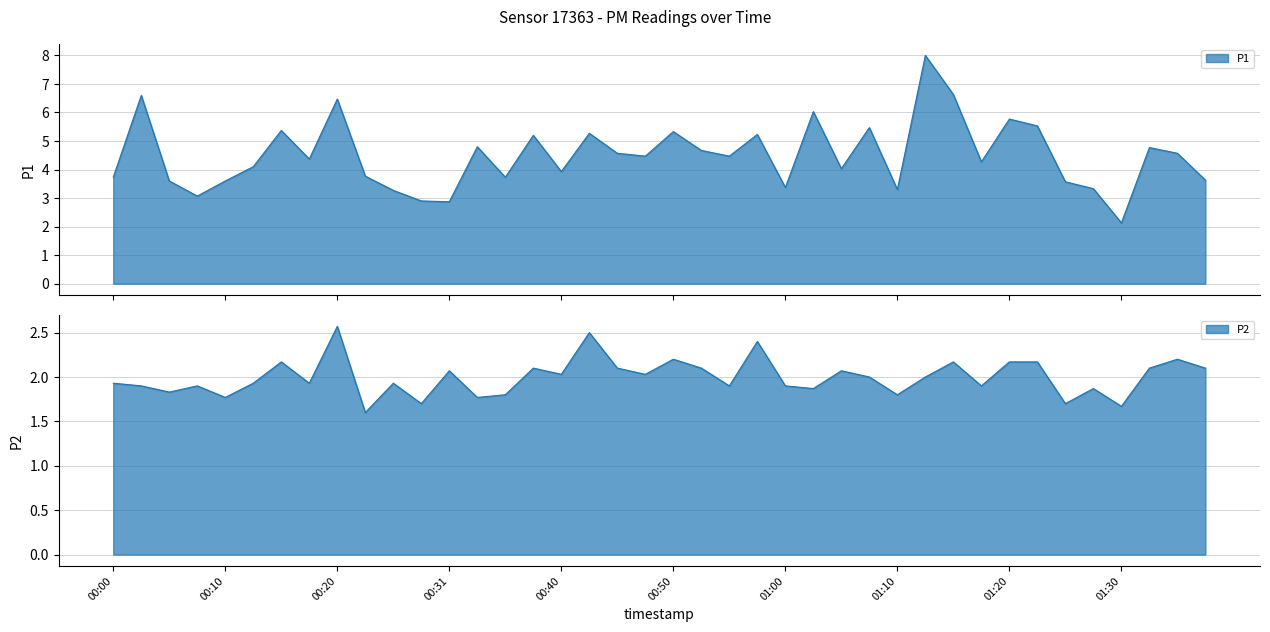

True or false: P1 and P2 cross at least once.

False